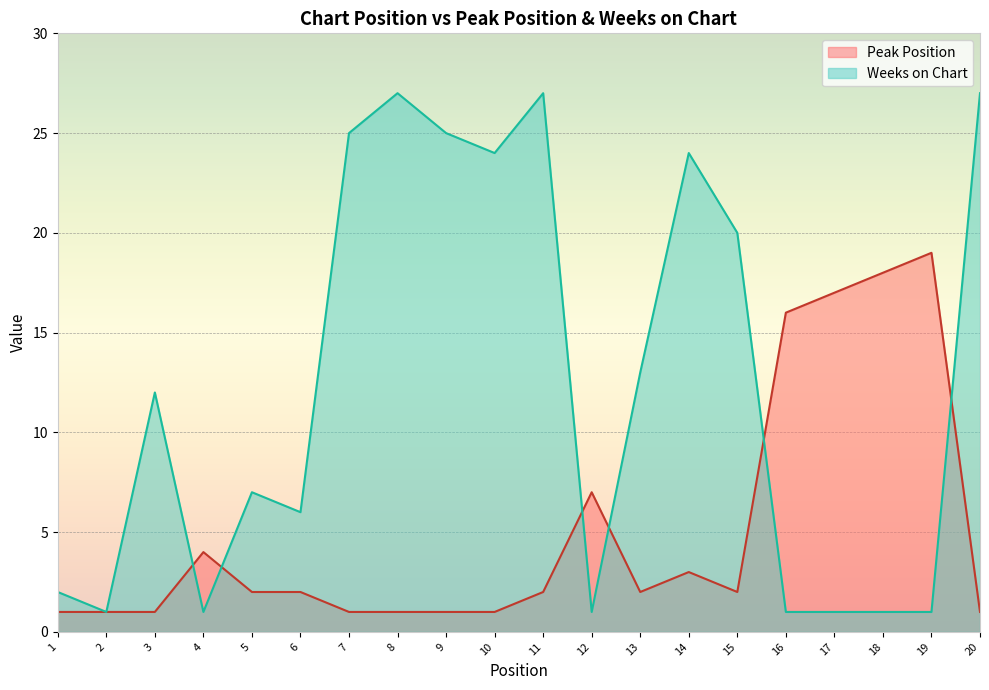

Between 5 and 10, which is larger?

5